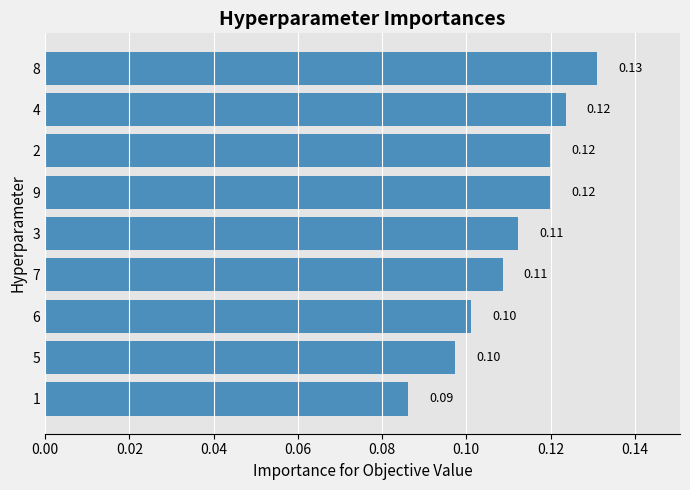

How many data points does each series have?

9